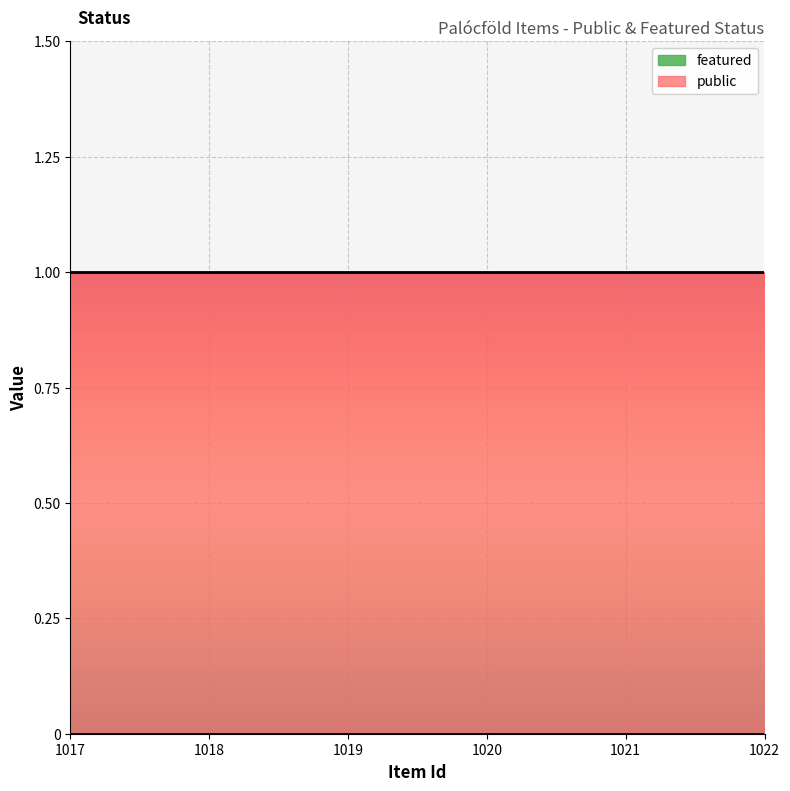

How many lines are shown in the chart?

2